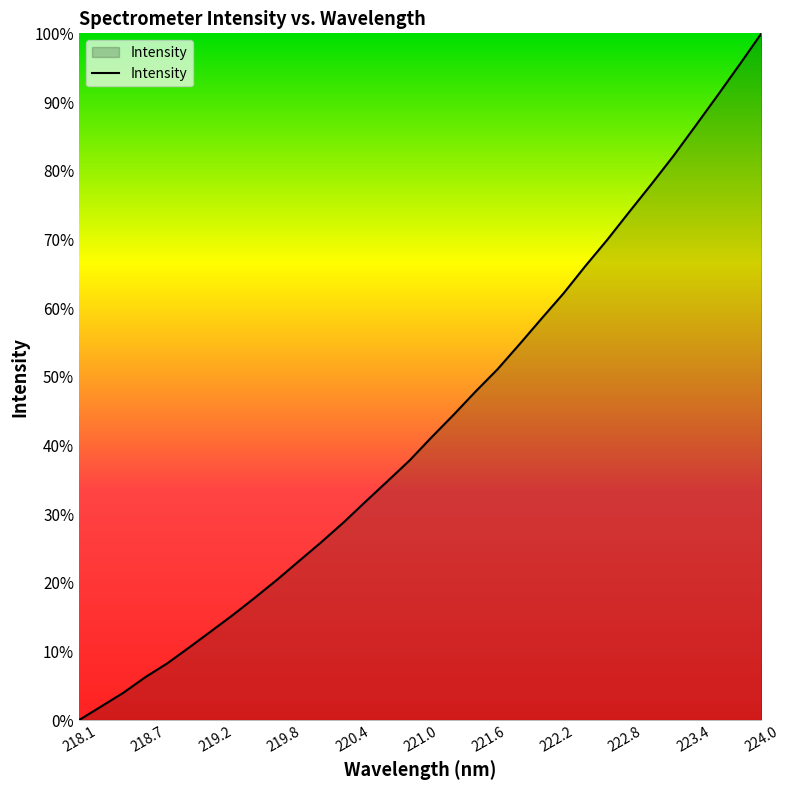

Does the chart display data point markers on the line(s)?

No